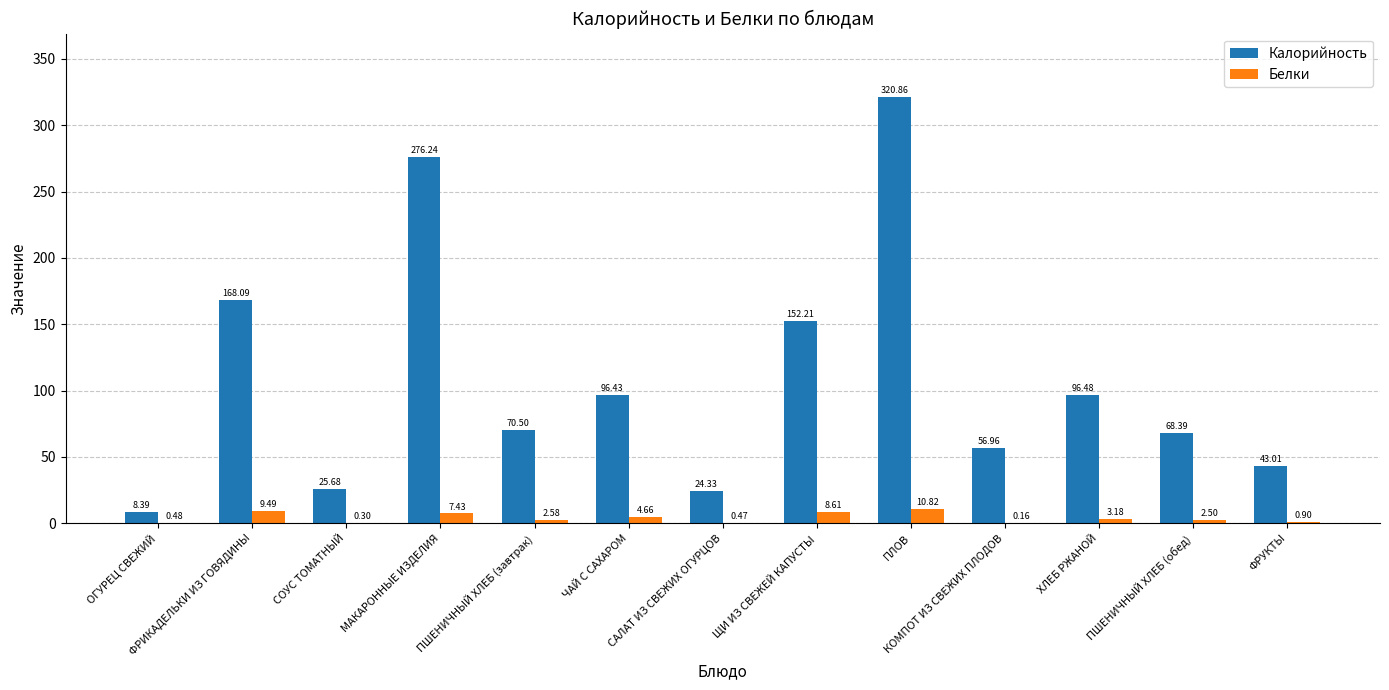

Which series has the largest total across all categories?

Калорийность